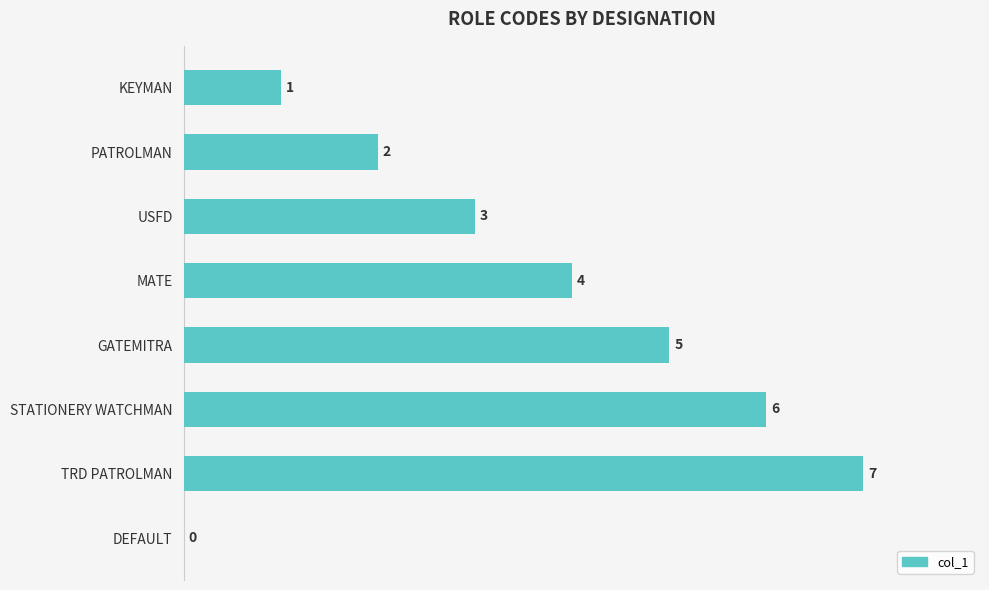

How many data points does each series have?

8